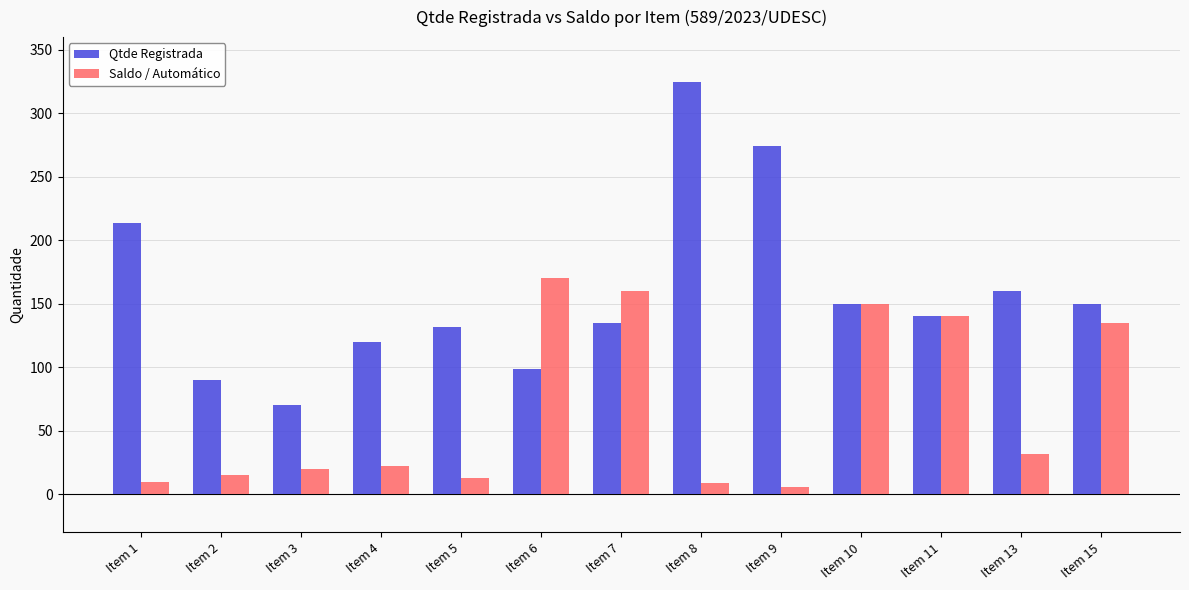

How many values in the Saldo / Automático series are below 22?

6